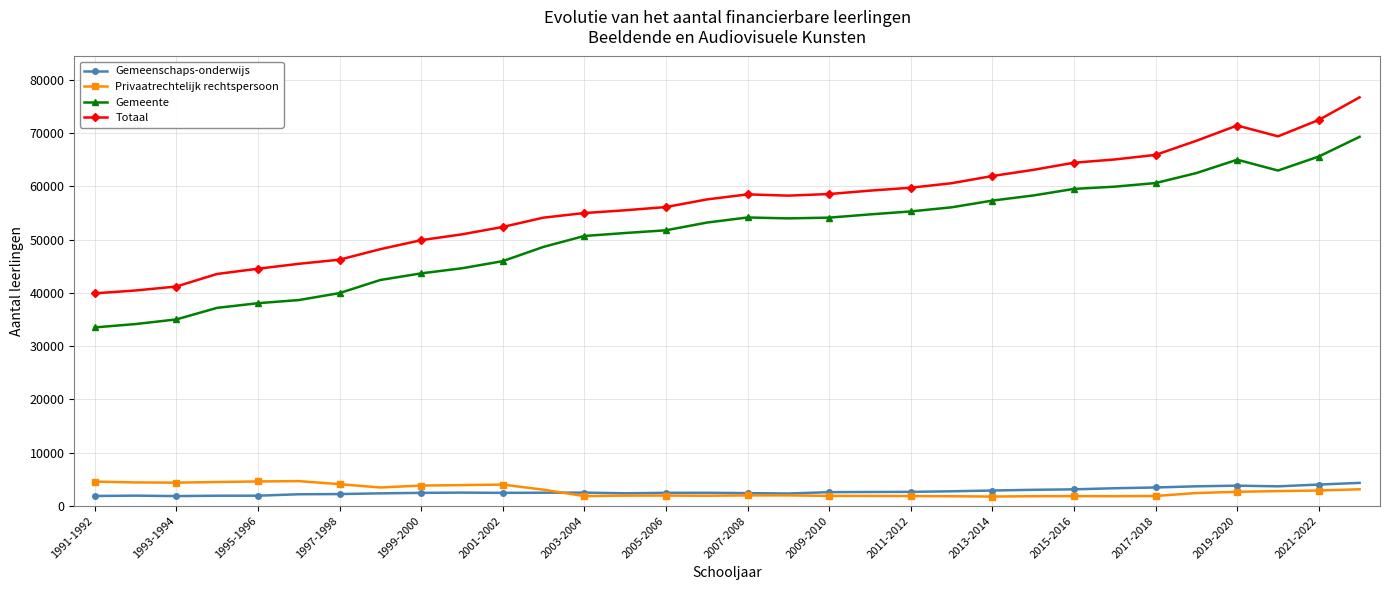

What is the value of the Privaatrechtelijk rechtspersoon point at the 28th from the left?

2401.0